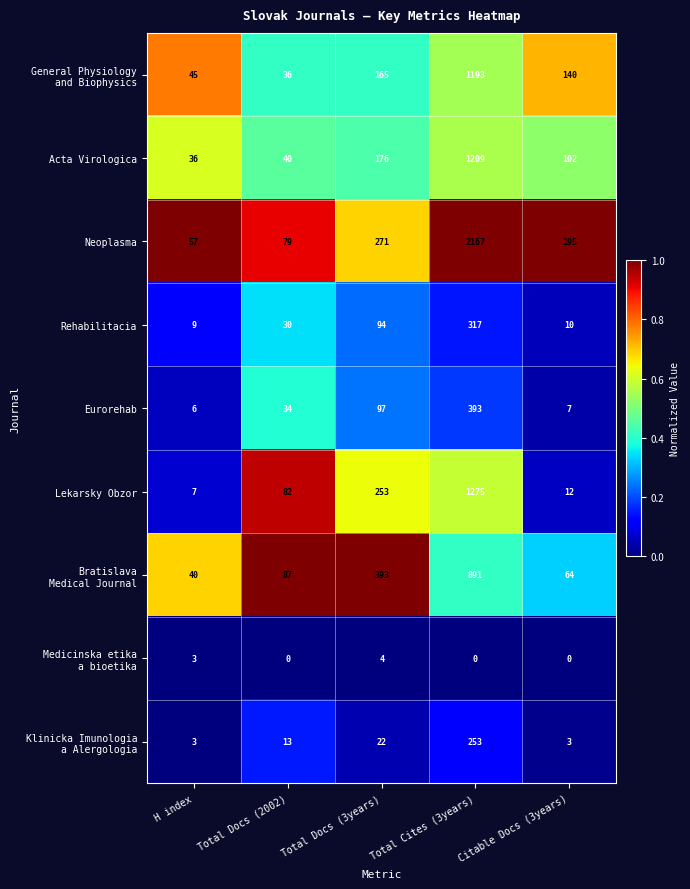

What is the greatest value displayed?

2167